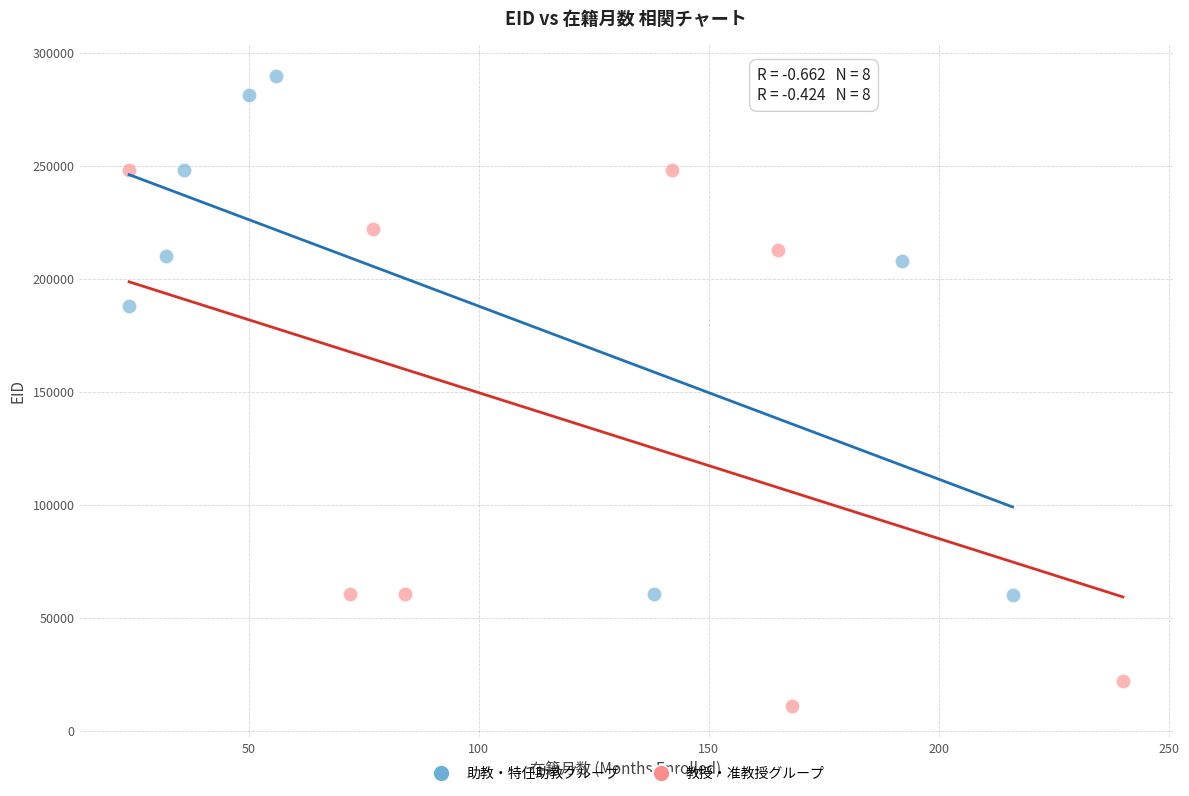

Which series contains the lowest Y value?

教授・准教授グループ